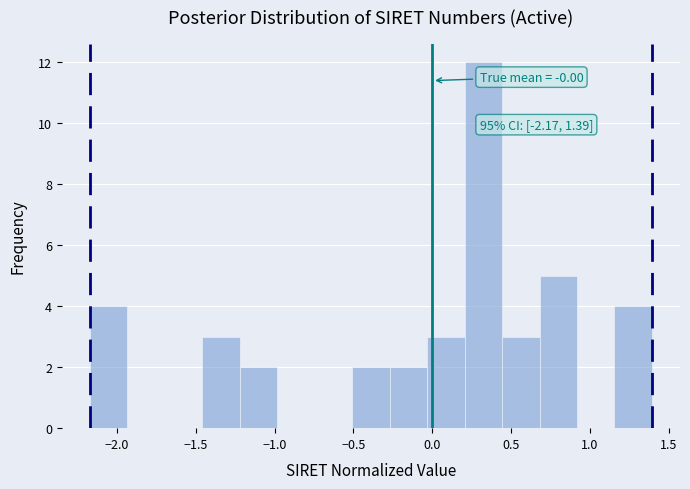

Over which range of the x-axis is the bar tallest?

0.20 to 0.45